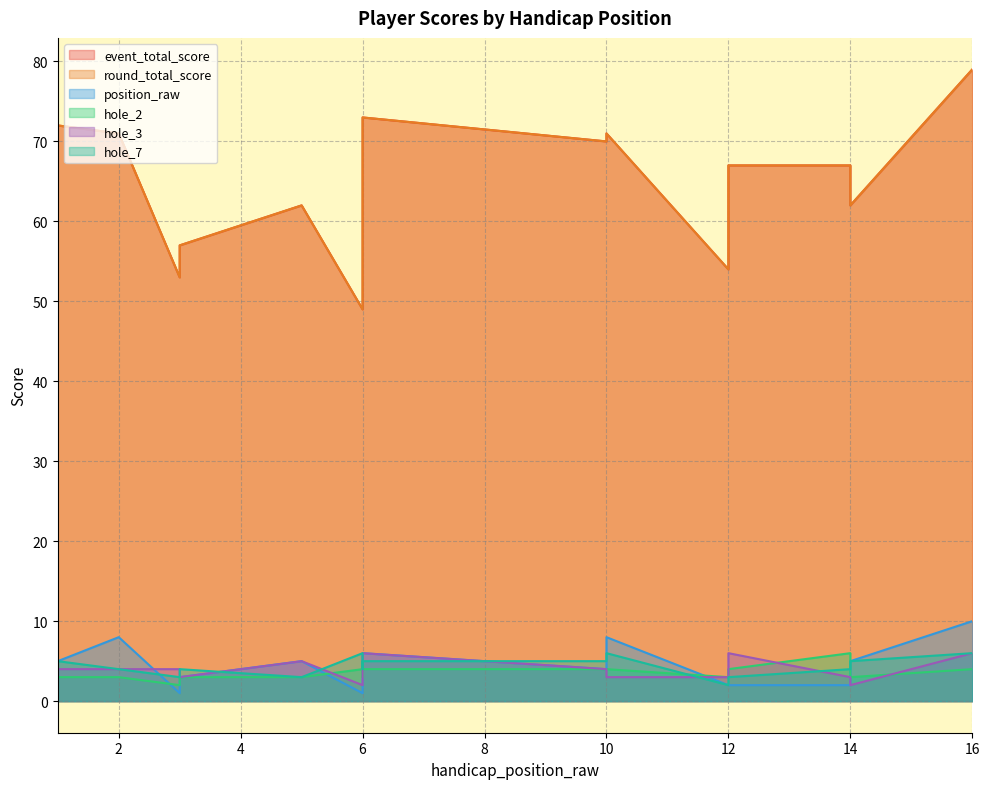

What is the difference between the maximum and second lowest values in the hole_7 series?

3